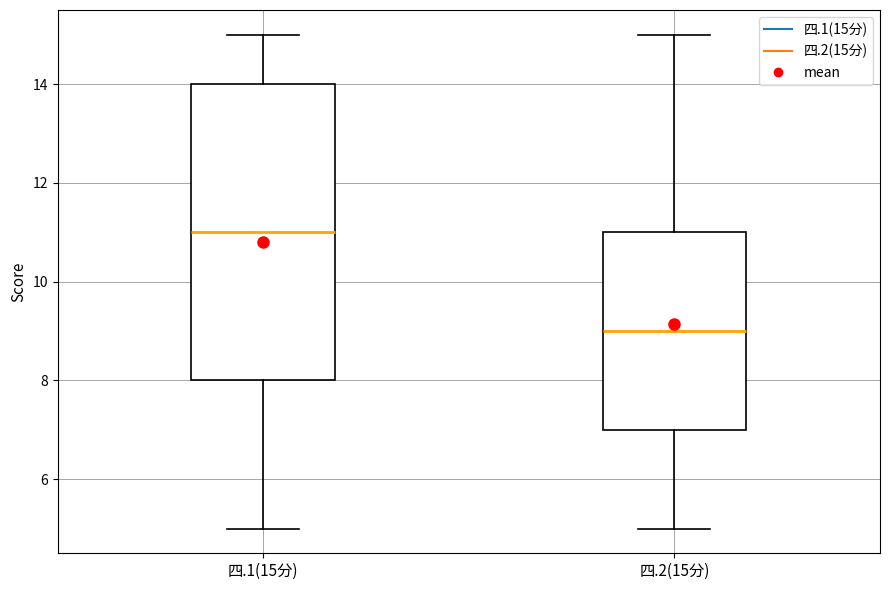

Comparing the boxes themselves (not the whiskers), which one is the tallest?

四.1(15分)